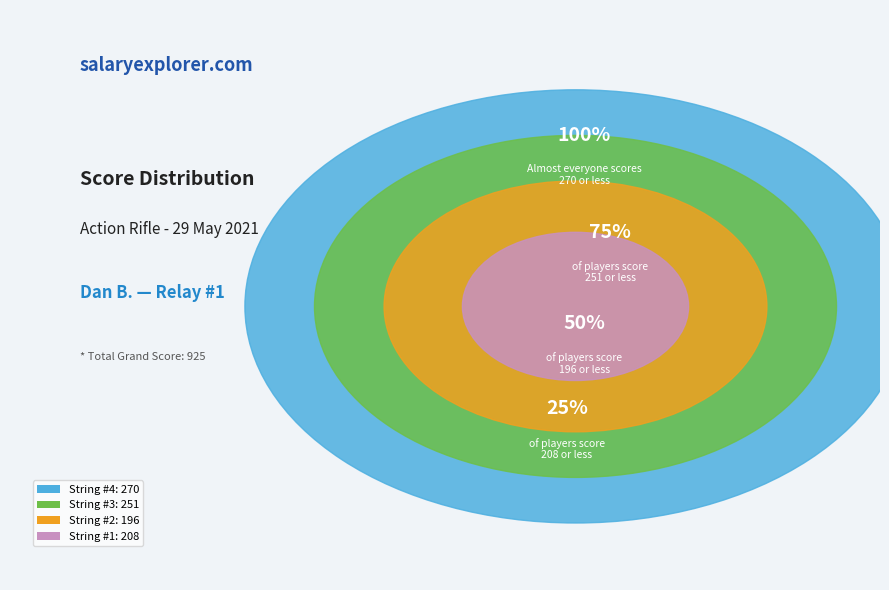

Is String #3 the majority of the pie?

No